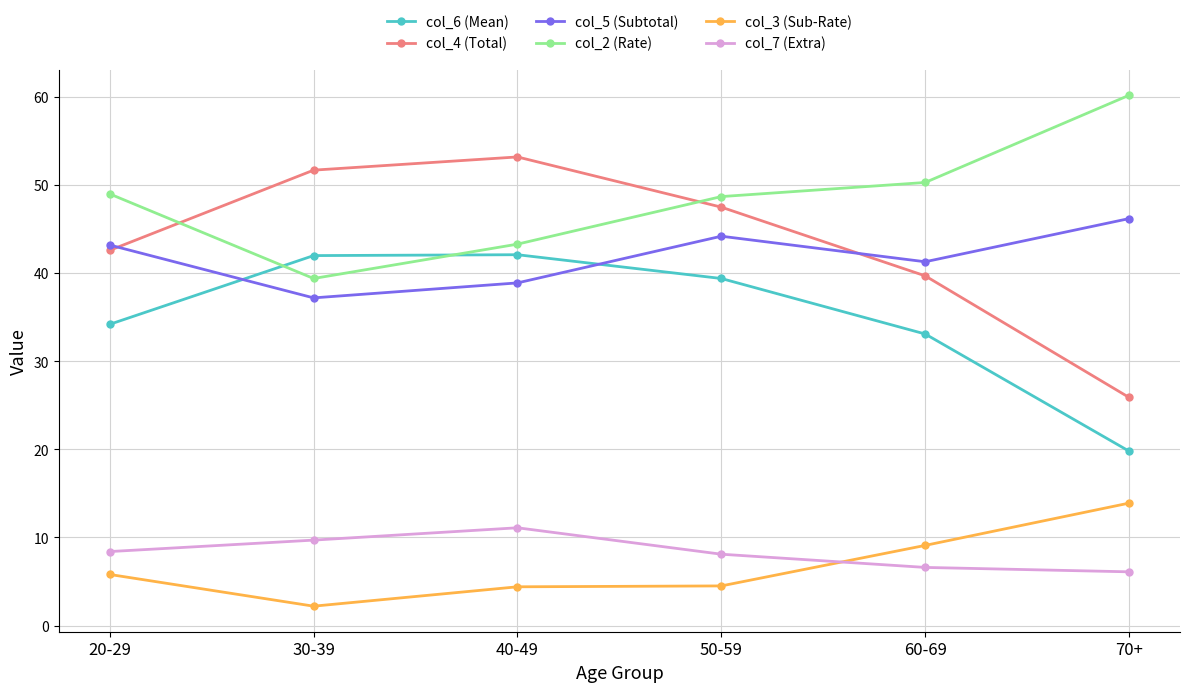

The value of col_3 (Sub-Rate) at 60-69 is 9.1. True or false?

True